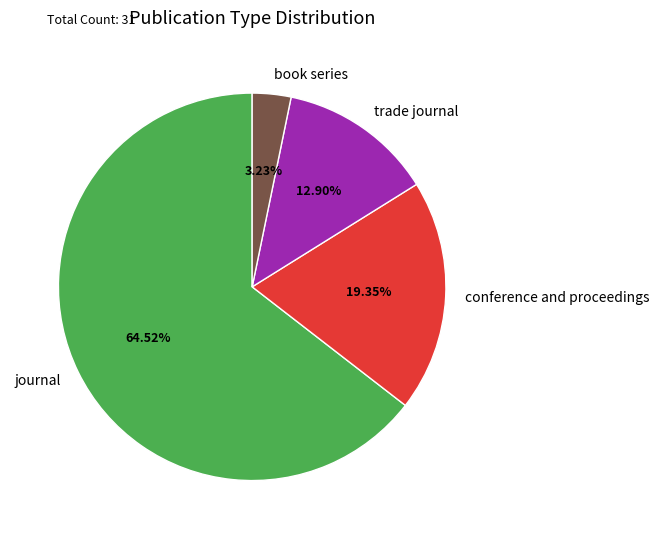

Count the number of slices in the pie.

4